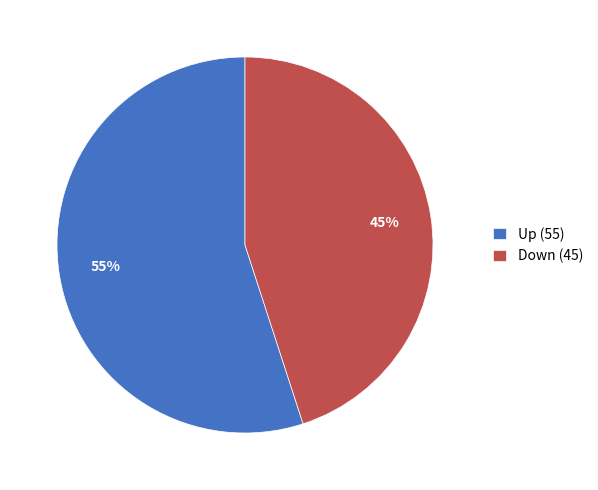

To the nearest percent, what is the average slice percentage?

50%